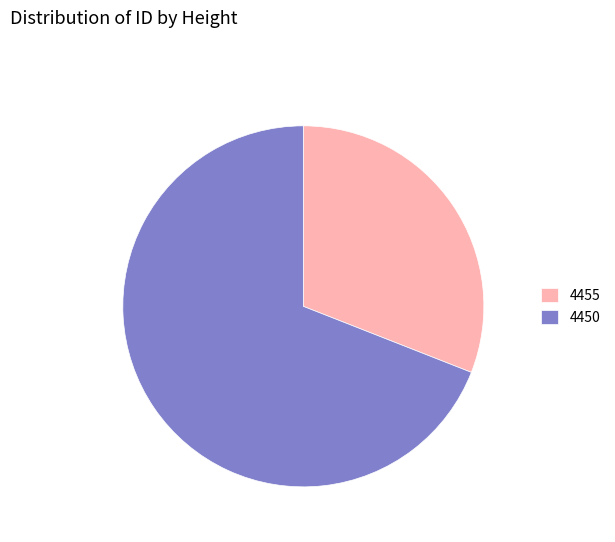

Between 4450 and 4455, which is larger?

4450